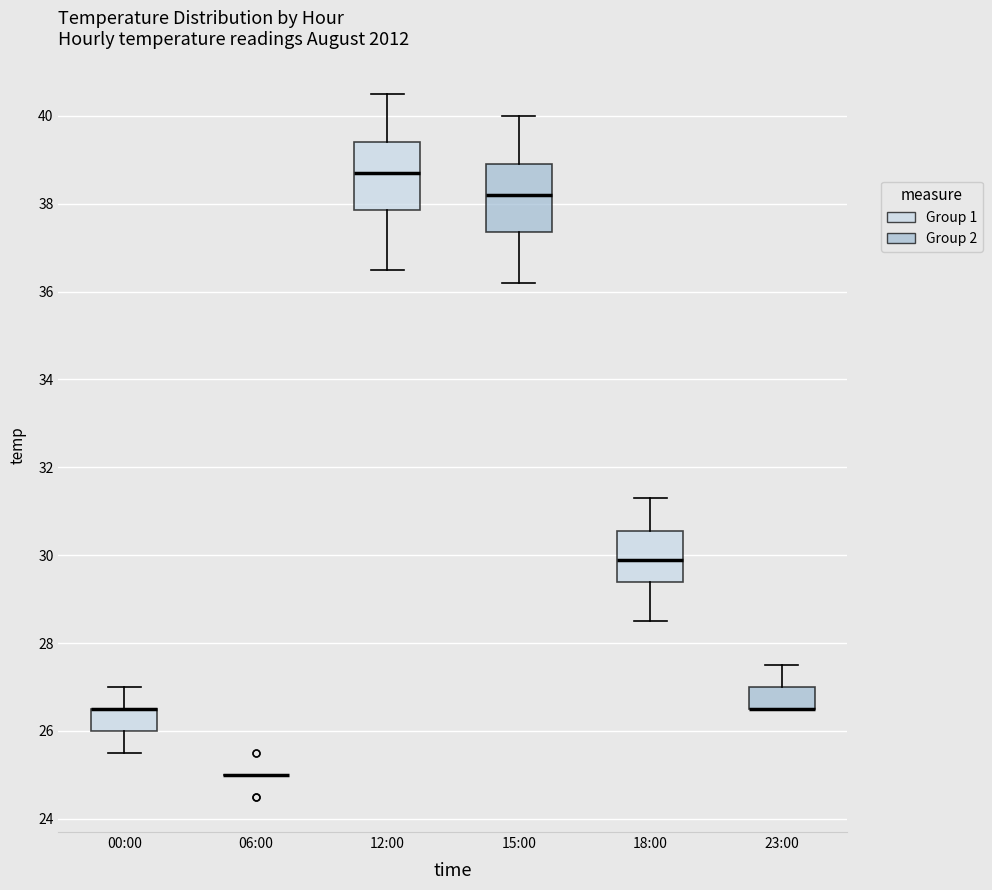

Reading left to right, read every box against the y-axis: the position of its median line, the range the box covers, and the ends of its whiskers. The values are not printed on the chart, so give them approximately, as read against the axis.

00:00: median 26.6 (drawn on the box's upper edge), box 26.0 to 26.6, whiskers 25.6 to 27.0
06:00: box collapsed to a line at 25.0, whiskers 25.0 to 25.0
12:00: median 38.8, box 37.8 to 39.4, whiskers 36.6 to 40.6
15:00: median 38.2, box 37.4 to 39.0, whiskers 36.2 to 40.0
18:00: median 30.0, box 29.4 to 30.6, whiskers 28.6 to 31.4
23:00: median 26.6 (drawn on the box's lower edge), box 26.6 to 27.0, whiskers 26.6 to 27.6